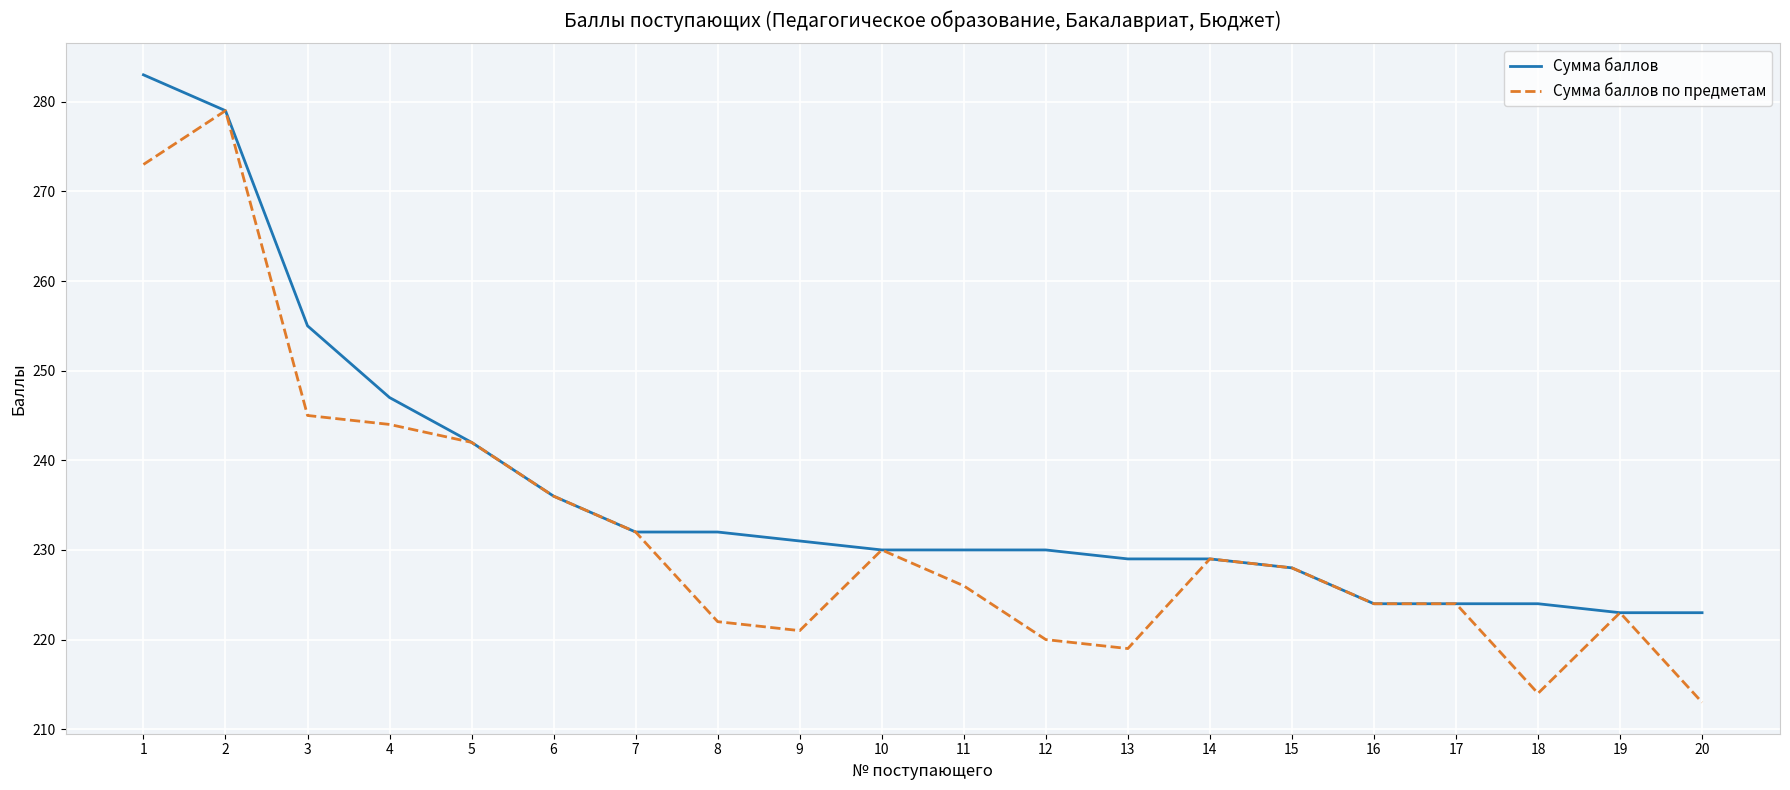

What is the approximate value of Сумма баллов по предметам at 14, to the nearest 10?

230